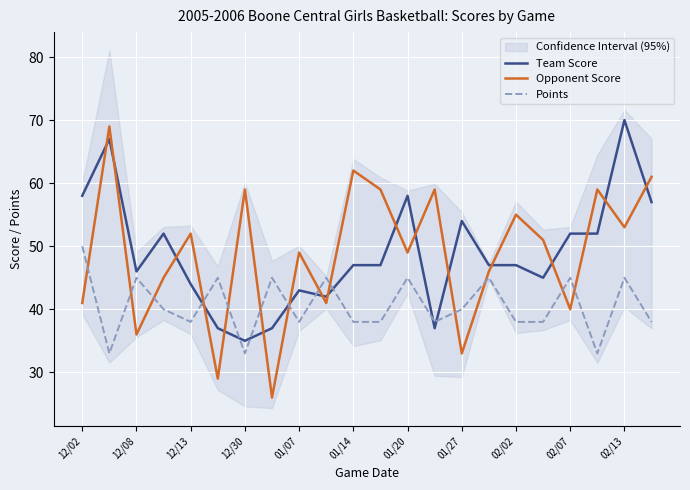

Does the chart display data point markers on the line(s)?

No